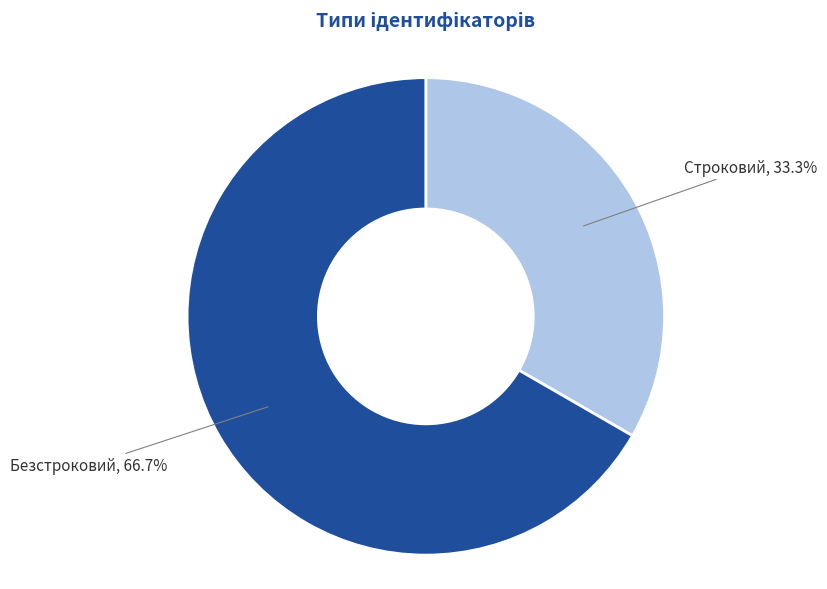

Approximately how many times larger is the value at Строковий compared to Безстроковий?

0.5